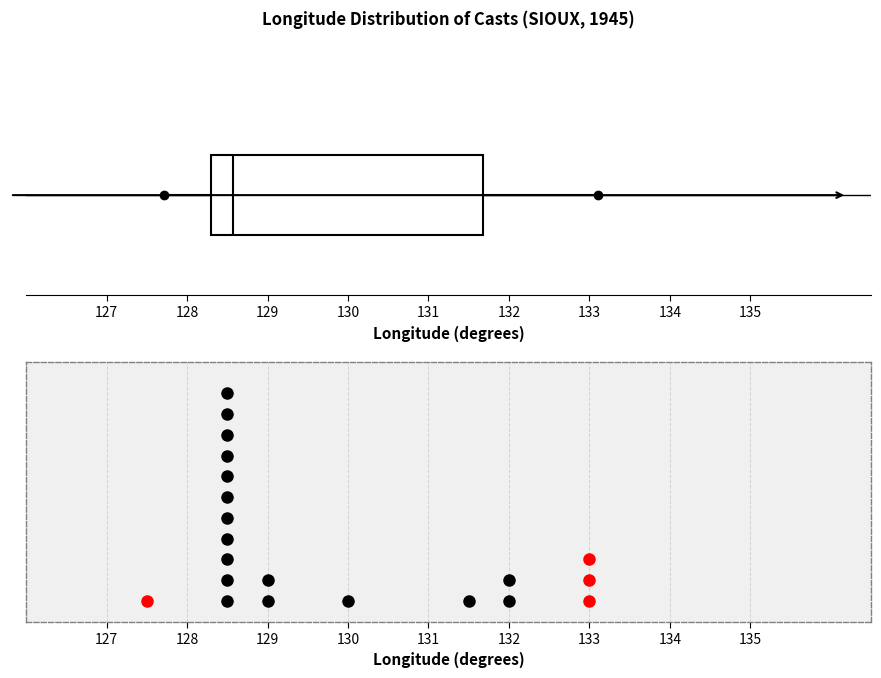

Where is the right edge of the box on the x-axis? The values are not printed on the chart, so give them approximately, as read against the axis.

131.7